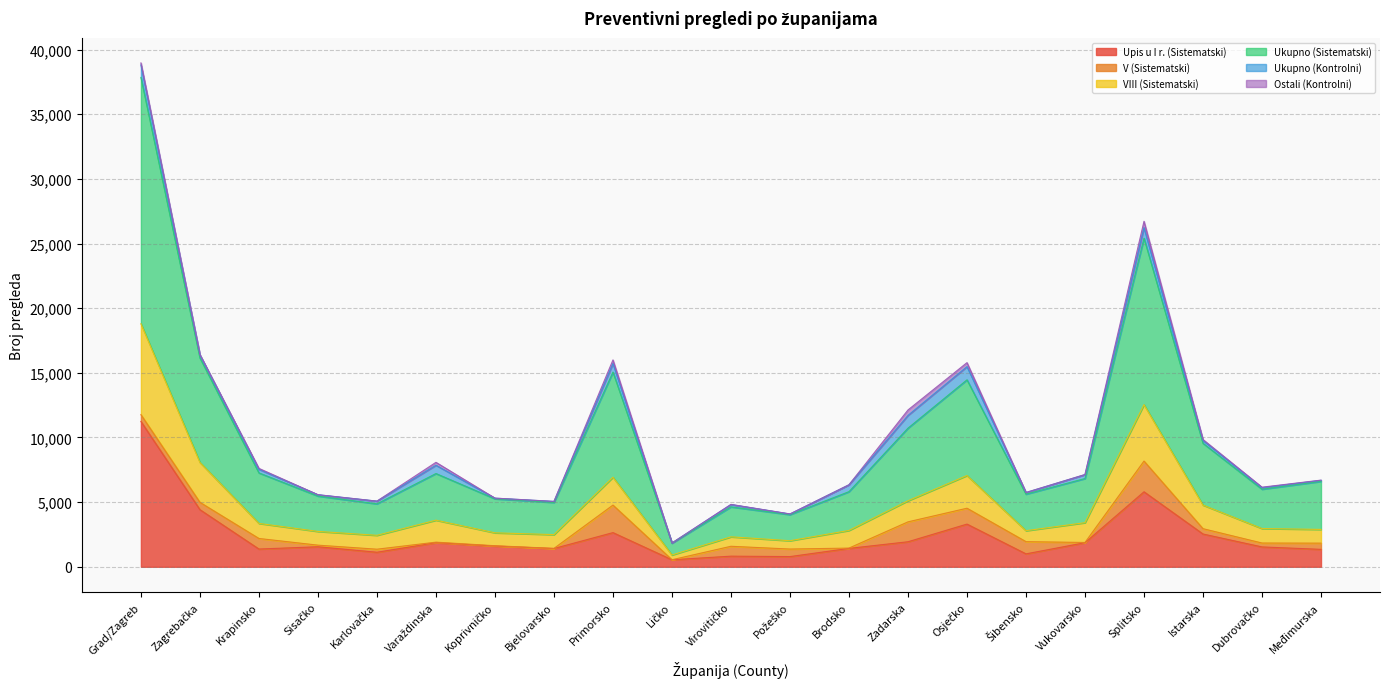

At which category is the sum across all series the highest?

Grad/Zagreb